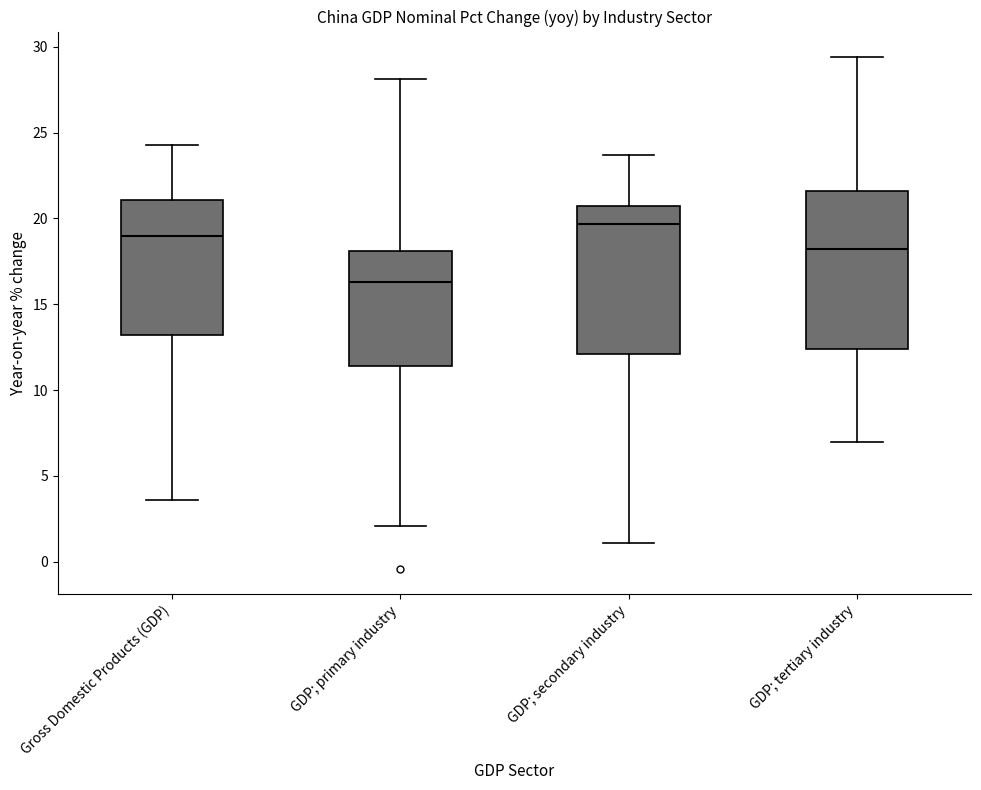

Where does the lower whisker of the box for GDP; secondary industry end on the y-axis? The values are not printed on the chart, so give them approximately, as read against the axis.

1.0